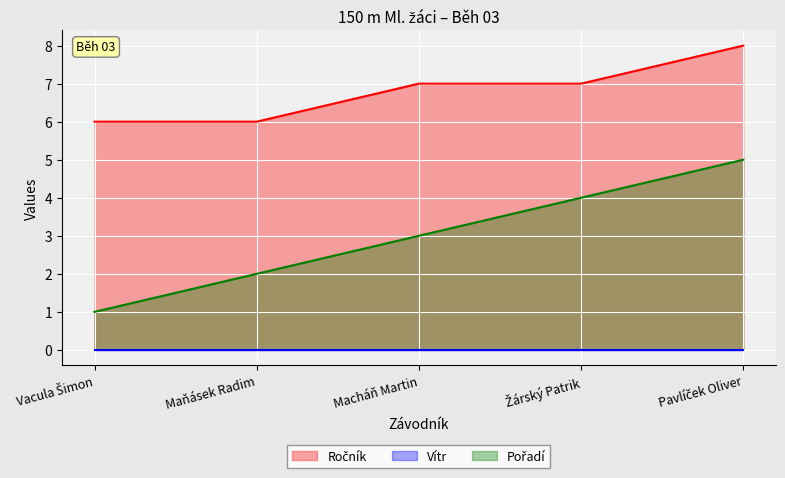

What position from the right is Macháň Martin?

3